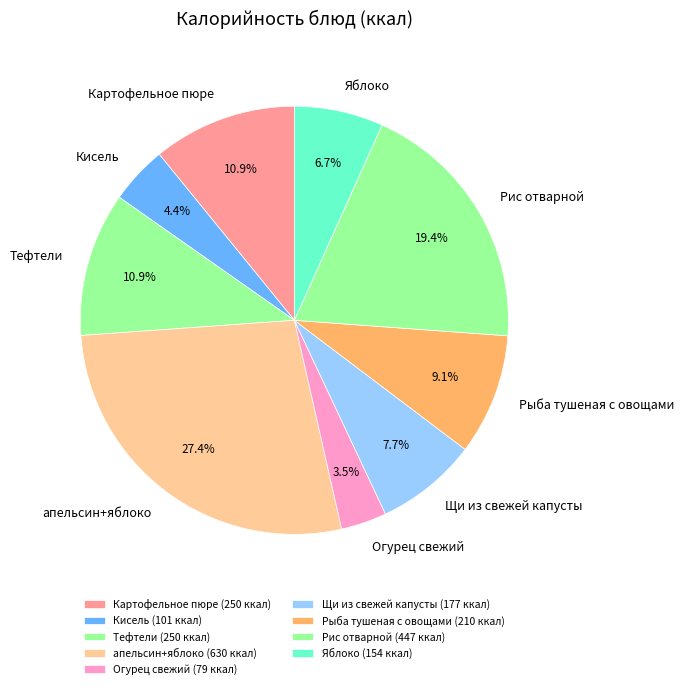

Does any single category account for the majority?

No